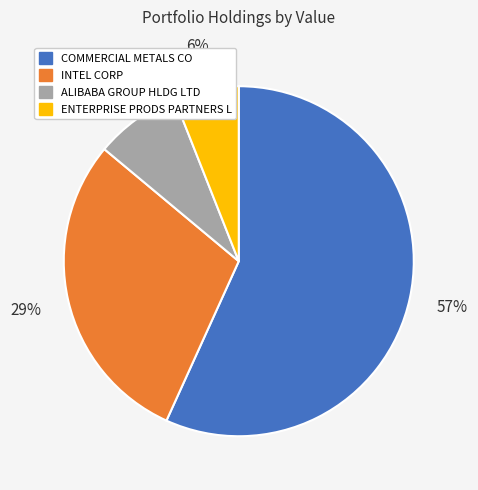

Count the number of slices in the pie.

4